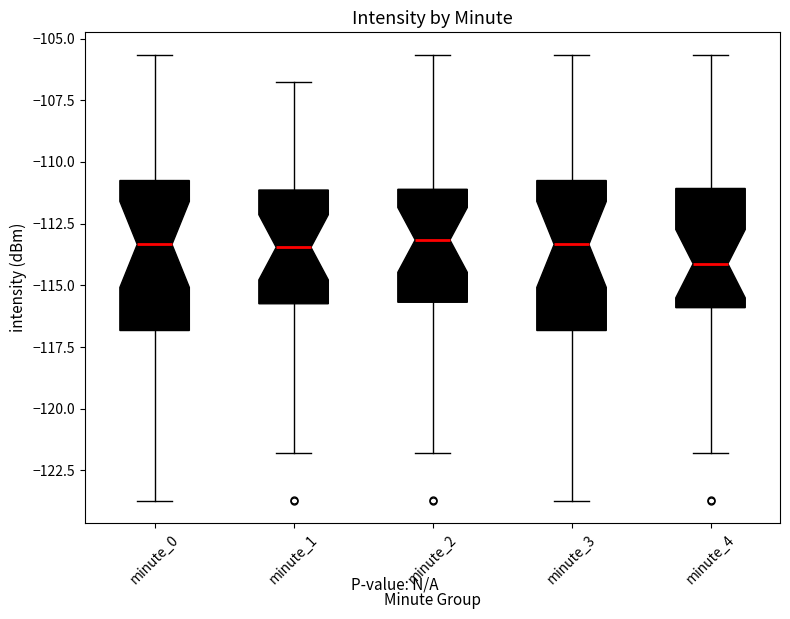

Where is the upper edge of the box for minute_4 on the y-axis? The values are not printed on the chart, so give them approximately, as read against the axis.

-111.0